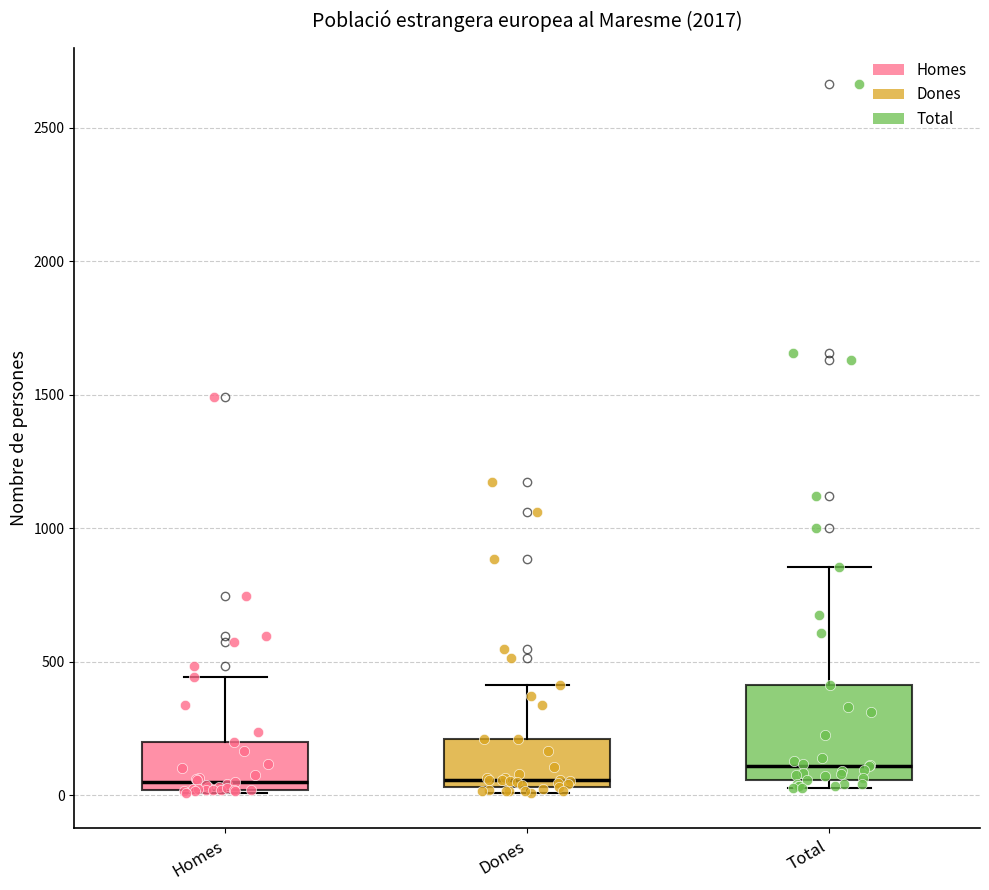

Reading left to right, transcribe this box plot: for each box, give where its median line is, the range the box spans, and where its two whiskers end, as read against the y-axis. The values are not printed on the chart, so give them approximately, as read against the axis.

Homes: median 50, box 0 to 200, whiskers 0 to 450
Dones: median 50 (just above the box's lower edge), box 50 to 200, whiskers 0 to 400
Total: median 100, box 50 to 400, whiskers 50 (just below the box's lower edge) to 850